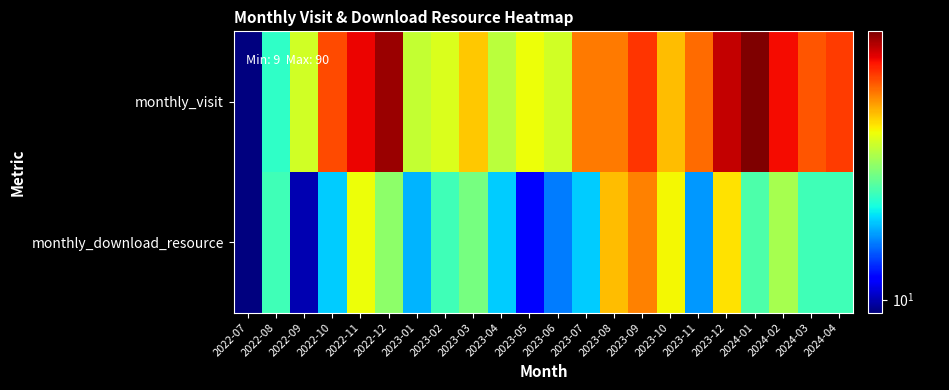

At how many categories does at least one series exceed 57?

9